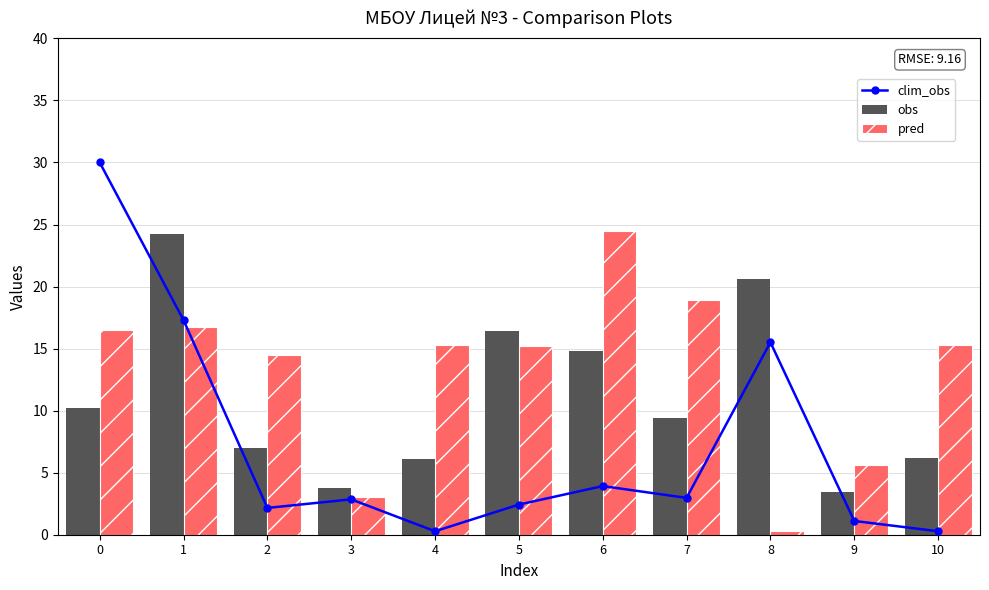

Read the obs value at 10.

6.1